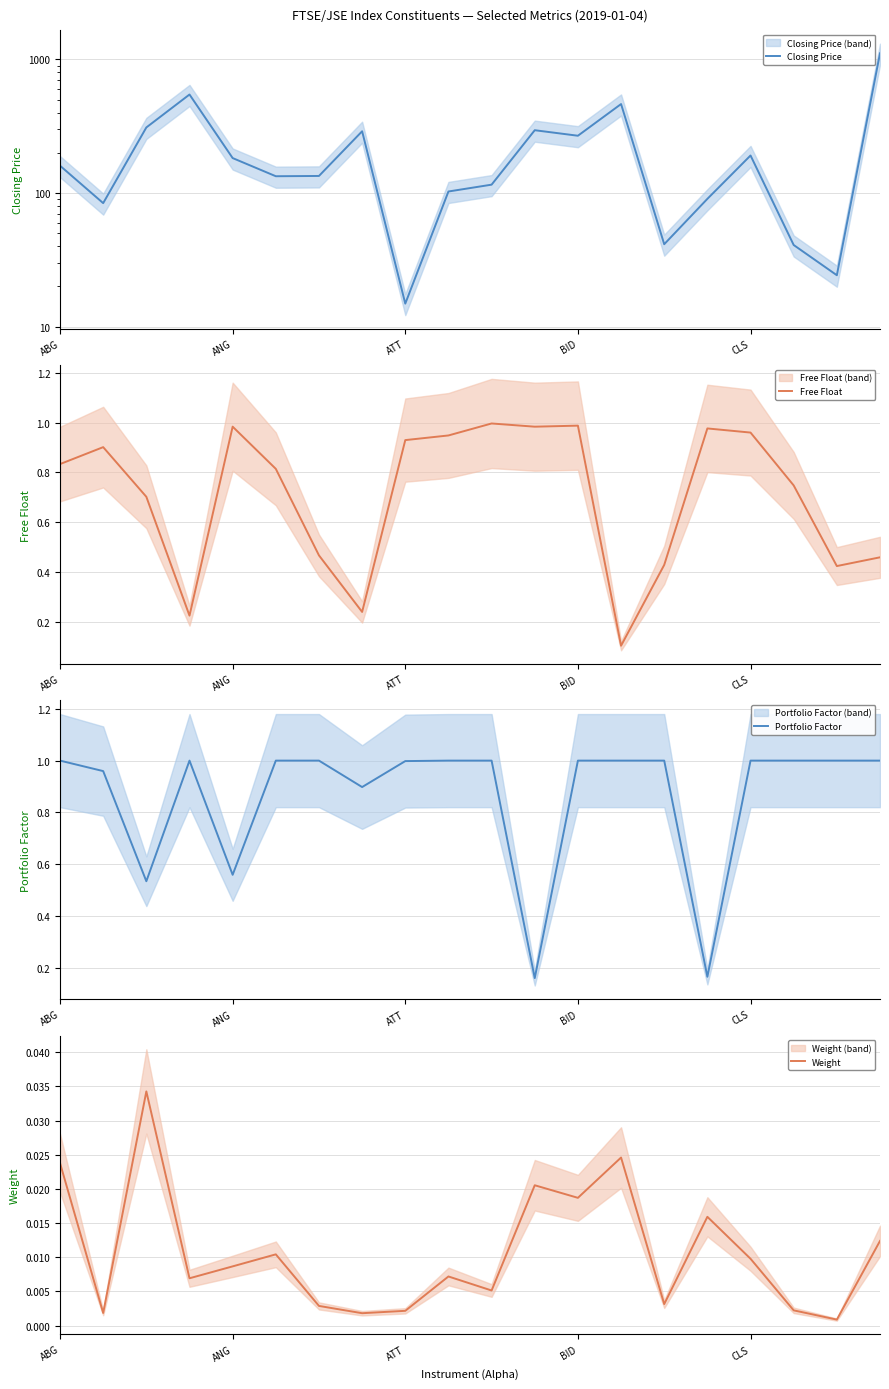

At which category is the sum across all series the highest?

19